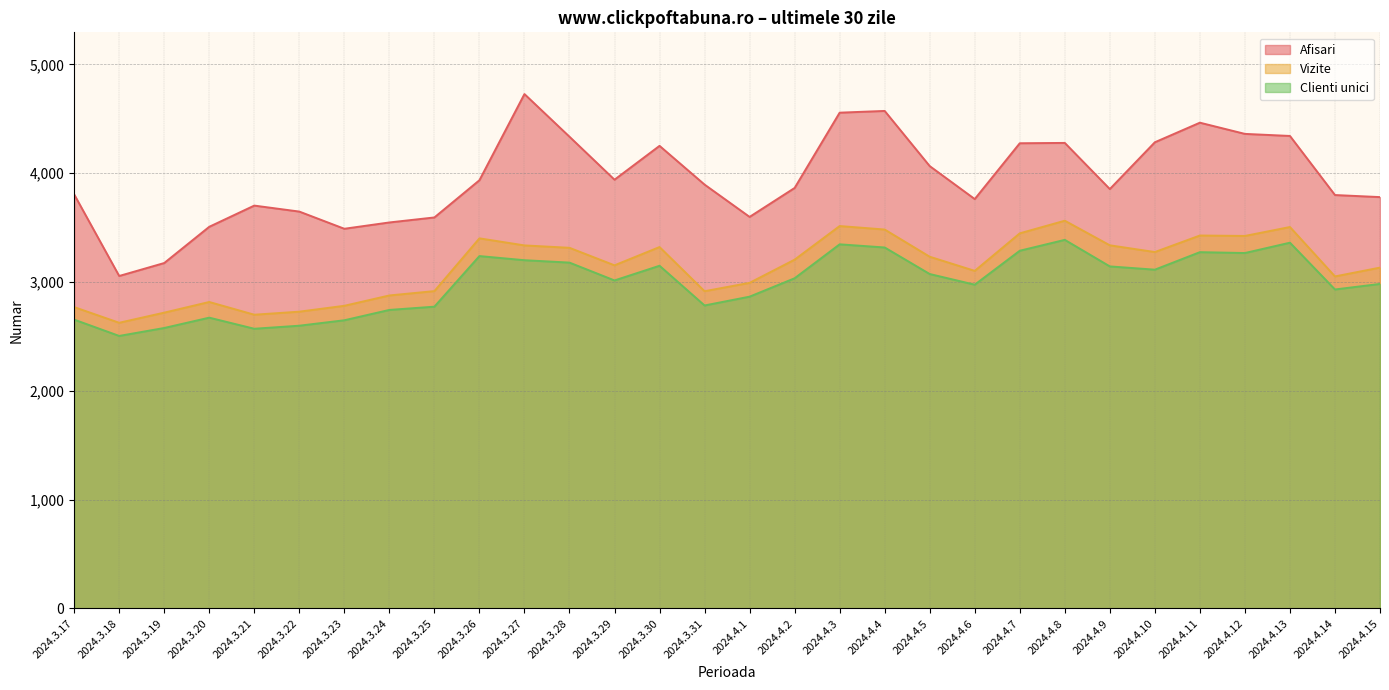

The Afisari series shows 791 at 2024.4.9. True or false?

False